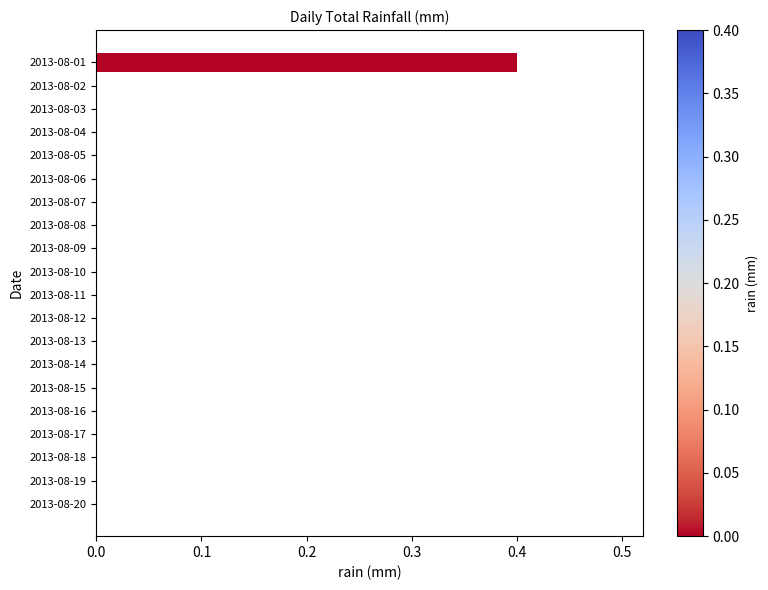

What is the sum of the values at 2013-08-01 and 2013-08-03?

0.4